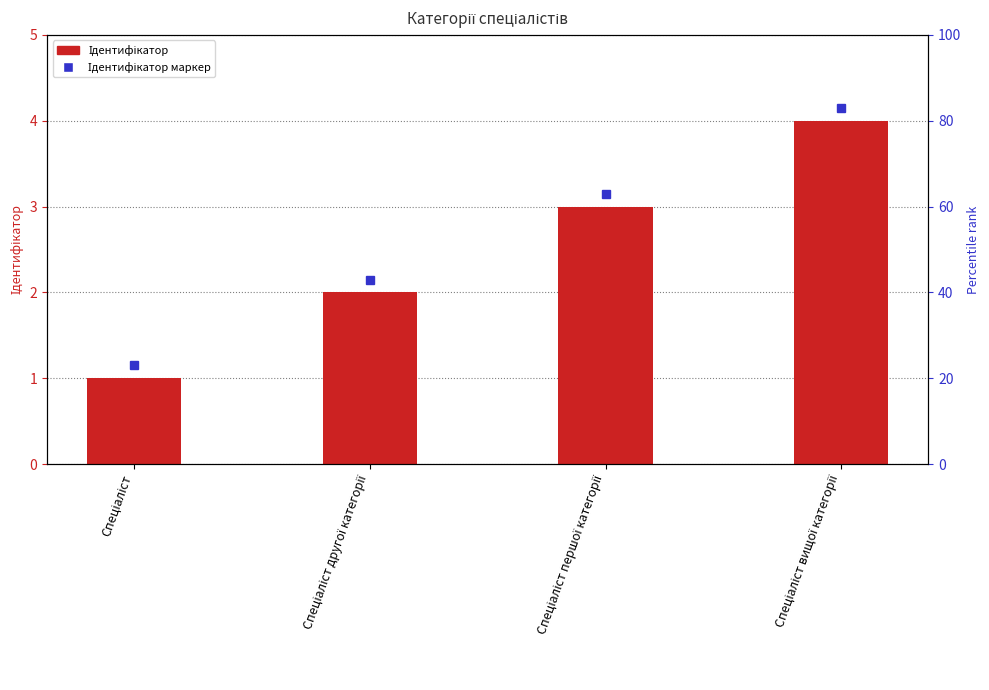

Approximately how many times larger is the value at Спеціаліст другої категорії compared to Спеціаліст першої категорії?

0.7